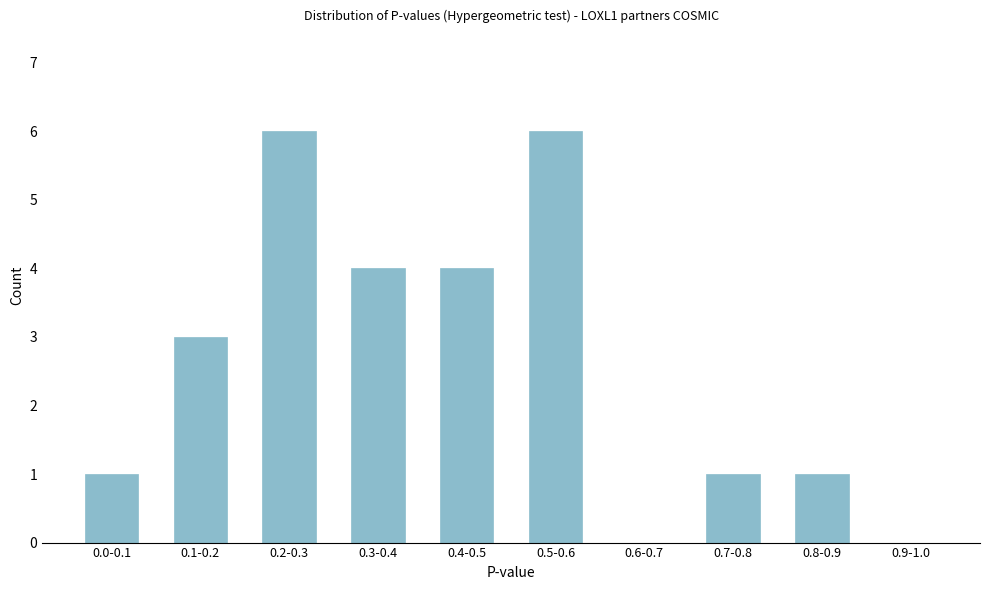

Reading left to right, extract all data points from this chart.

0.0-0.1=1	0.1-0.2=3	0.2-0.3=6	0.3-0.4=4	0.4-0.5=4	0.5-0.6=6	0.6-0.7=0	0.7-0.8=1	0.8-0.9=1	0.9-1.0=0